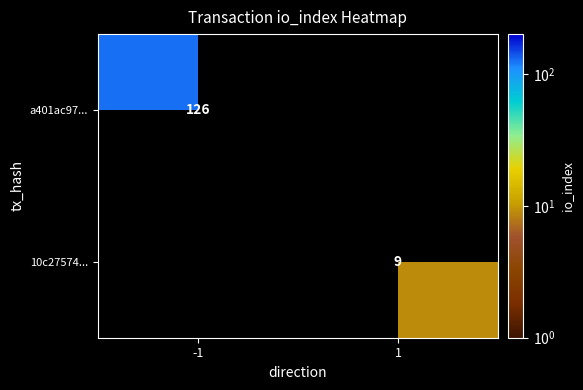

At how many categories does at least one series exceed 55?

1